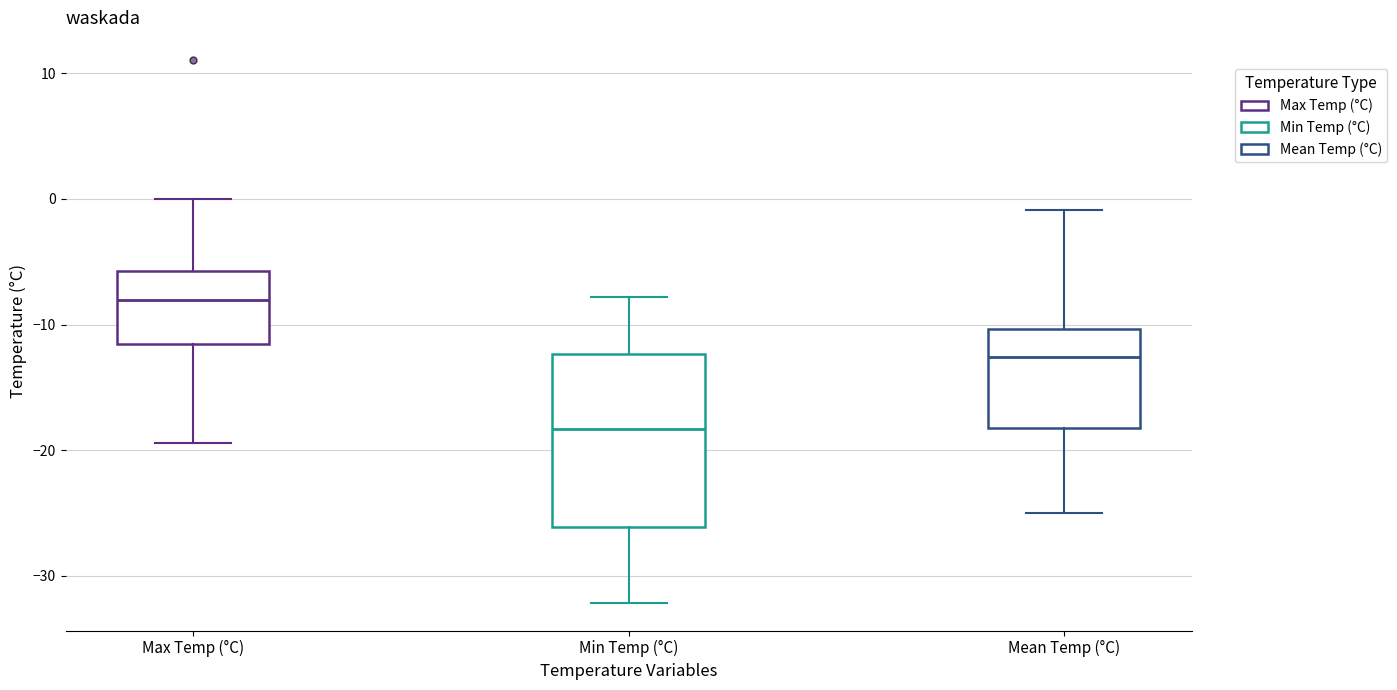

Reading left to right, read every box against the y-axis: the position of its median line, the range the box covers, and the ends of its whiskers. The values are not printed on the chart, so give them approximately, as read against the axis.

Max Temp (°C): median -8, box -12 to -6, whiskers -19 to 0
Min Temp (°C): median -18, box -26 to -12, whiskers -32 to -8
Mean Temp (°C): median -13, box -18 to -10, whiskers -25 to -1